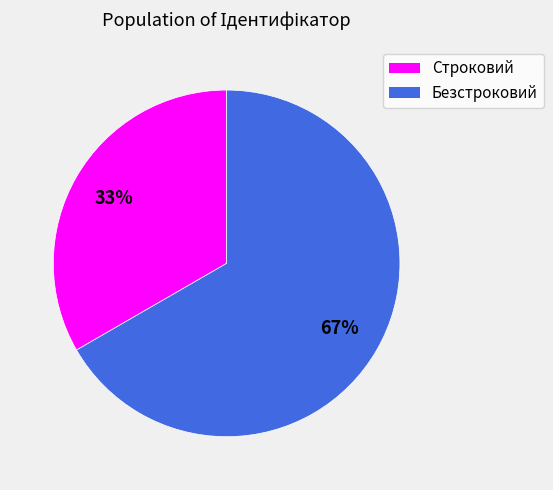

To the nearest percent, what is the average slice percentage?

50%